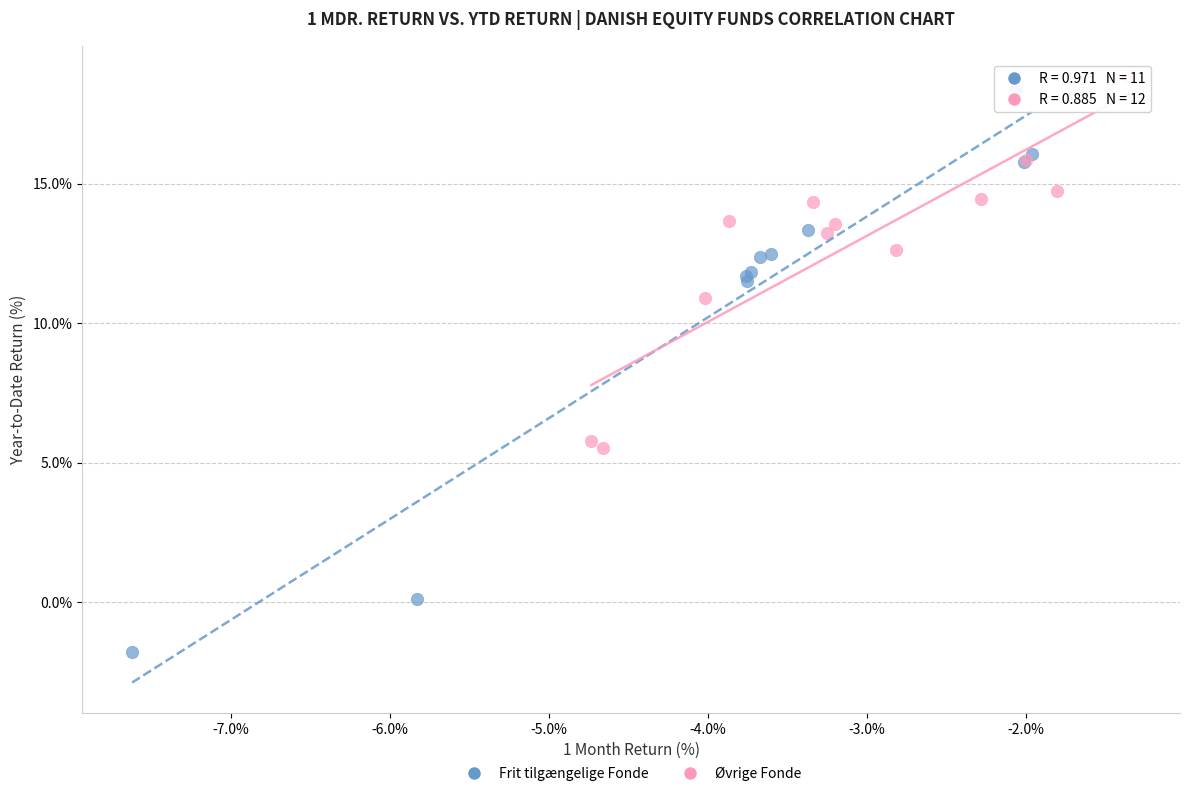

Which series contains the highest Y value?

Øvrige Fonde